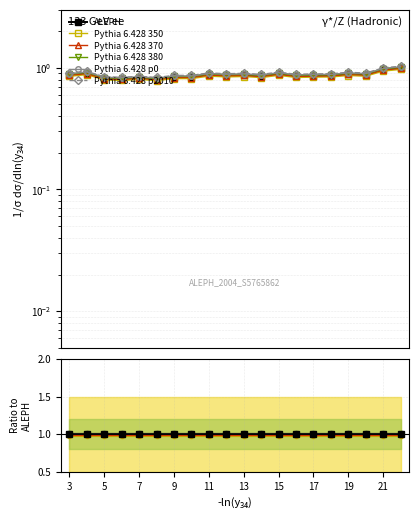

What is the approximate value of ALEPH at 21?

1.0